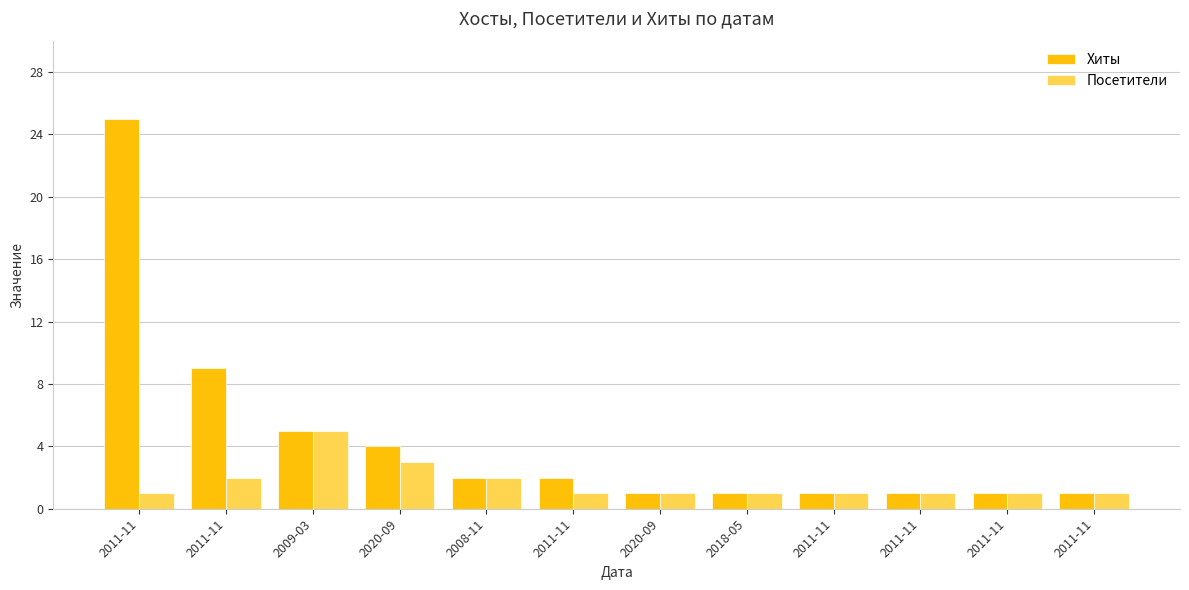

How many categories are shown in the chart?

12